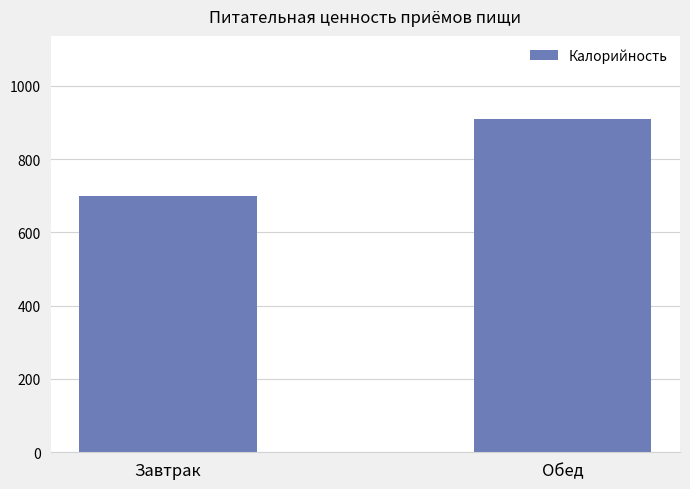

What is the change in value from Завтрак to Обед?

+208.6